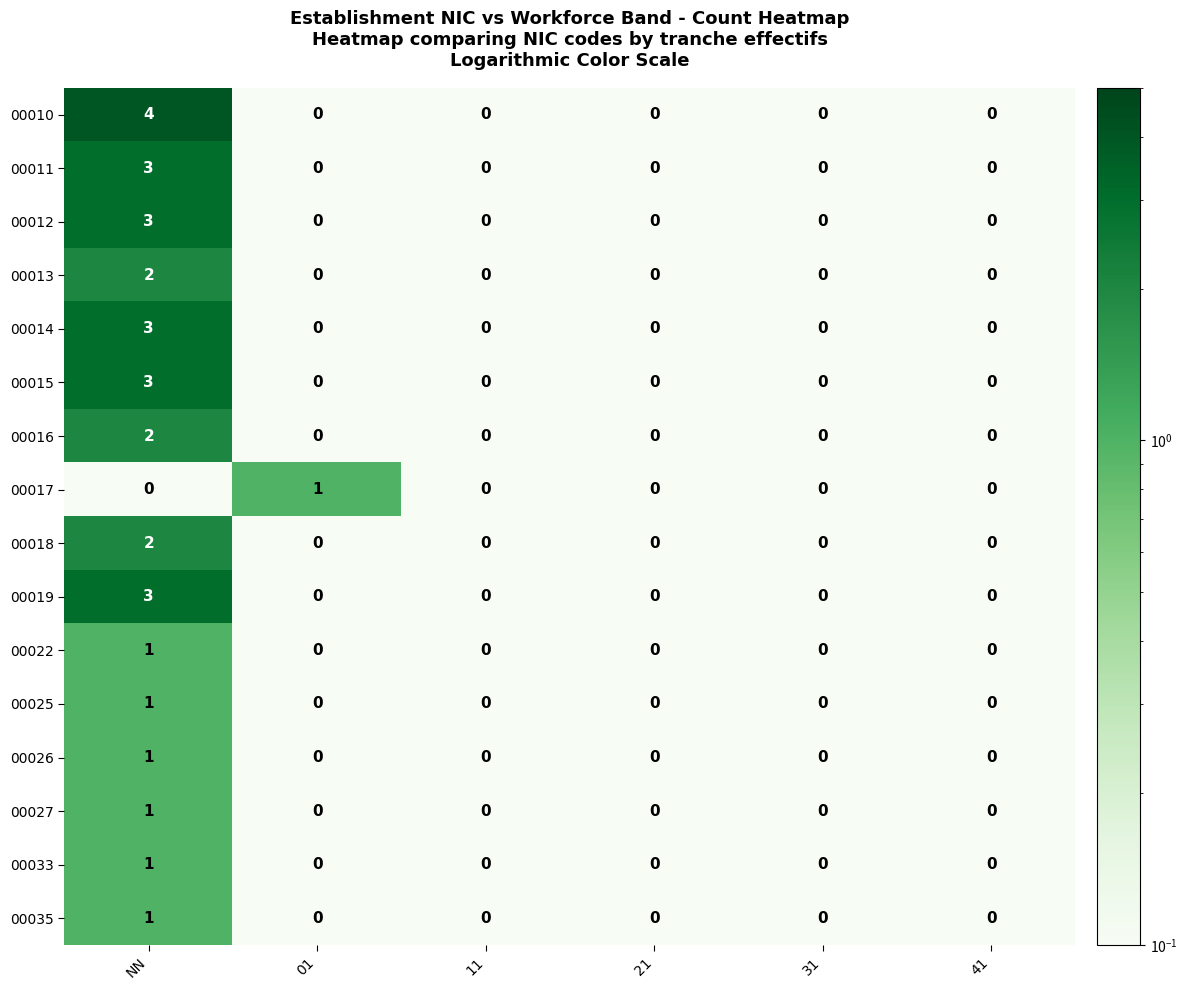

Which label corresponds to the largest value in the chart?

NN